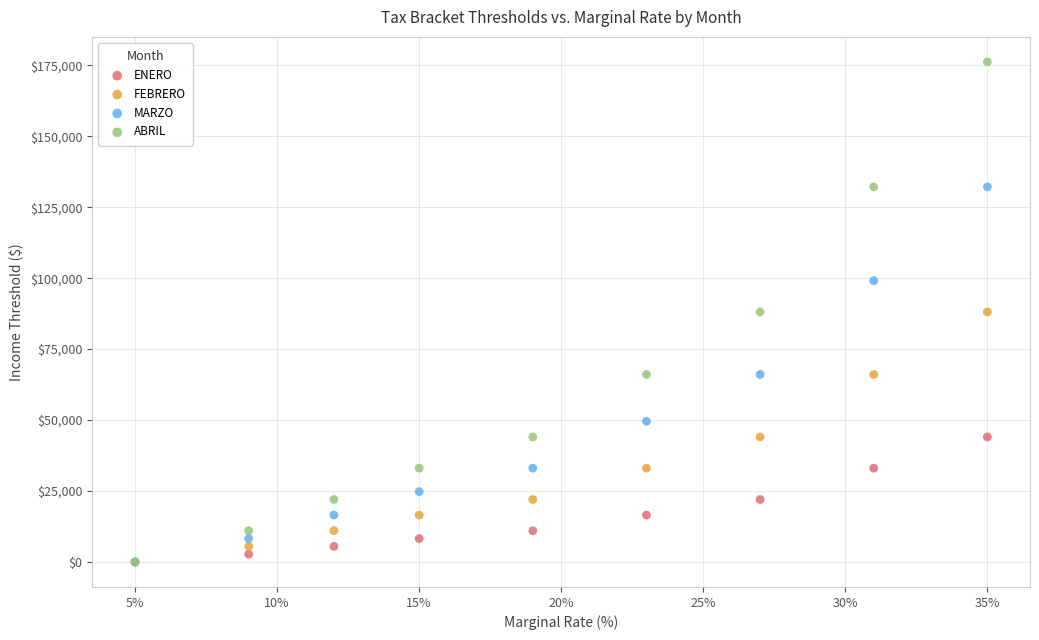

Which series has the largest Y range (max minus min)?

ABRIL